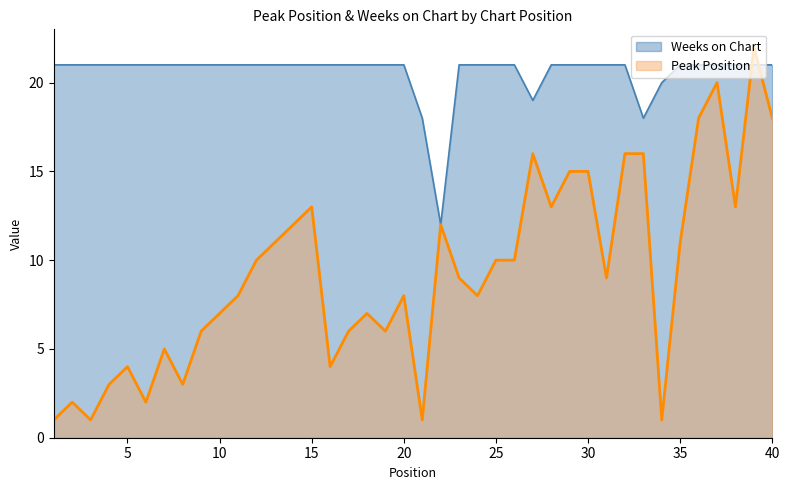

At 36, list the series in order from largest to smallest.

Weeks on Chart, Peak Position